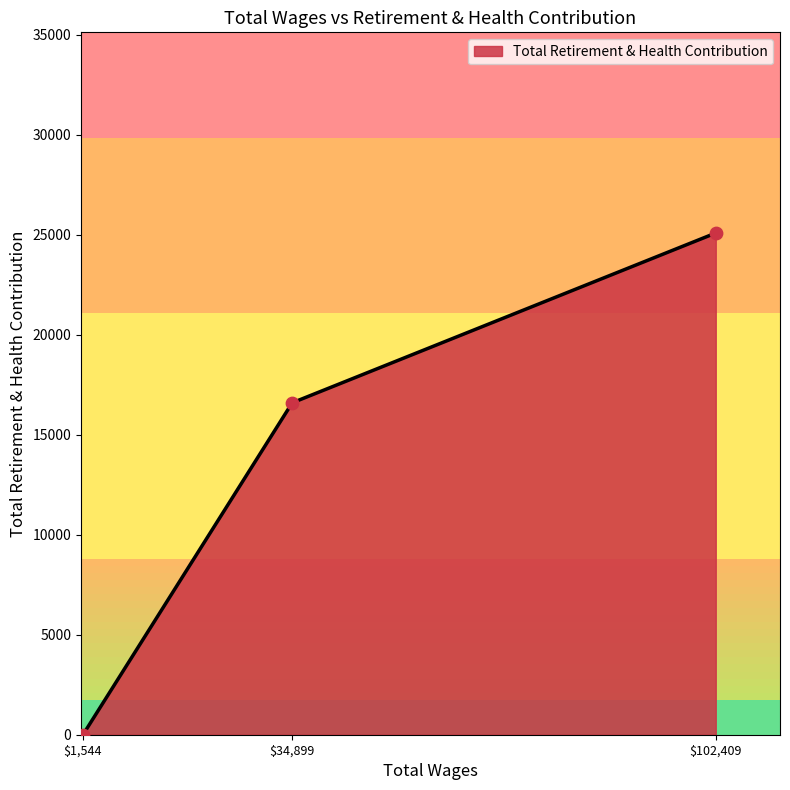

Which label corresponds to the smallest value in the chart?

$1,544